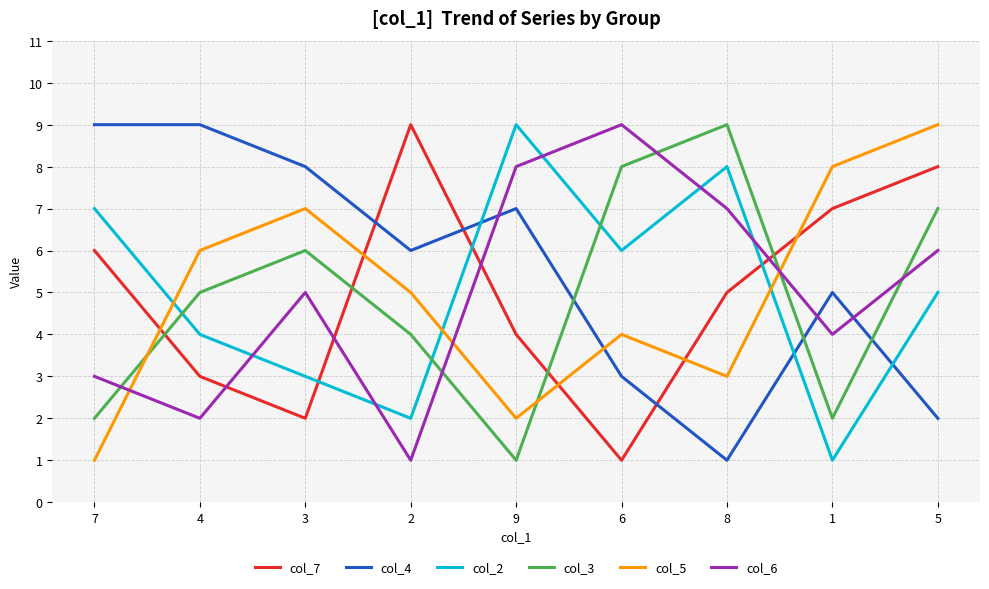

True or false: col_4 has more than 0 points higher than both neighbors.

True